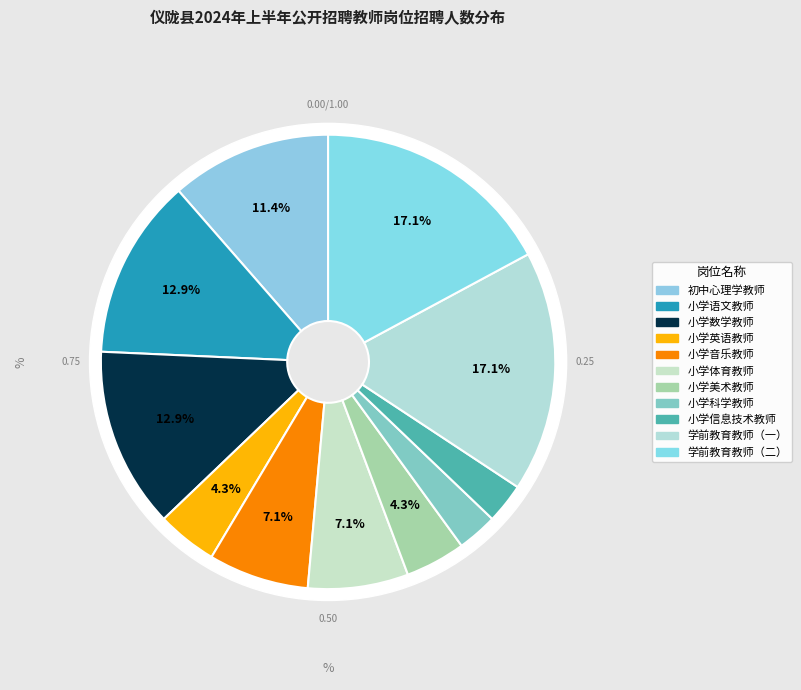

Is 小学语文教师 the majority of the pie?

No